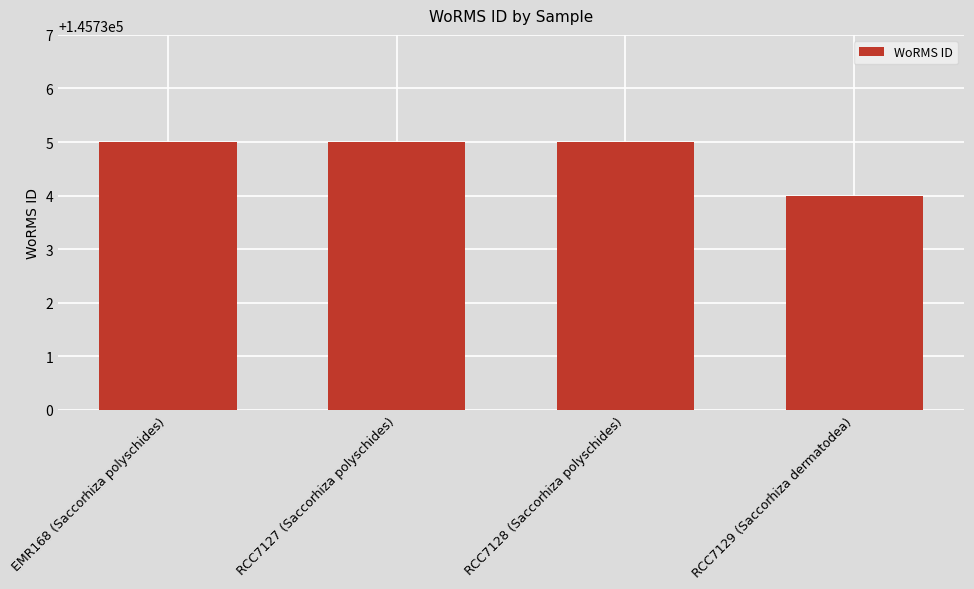

What is the greatest value displayed?

145735